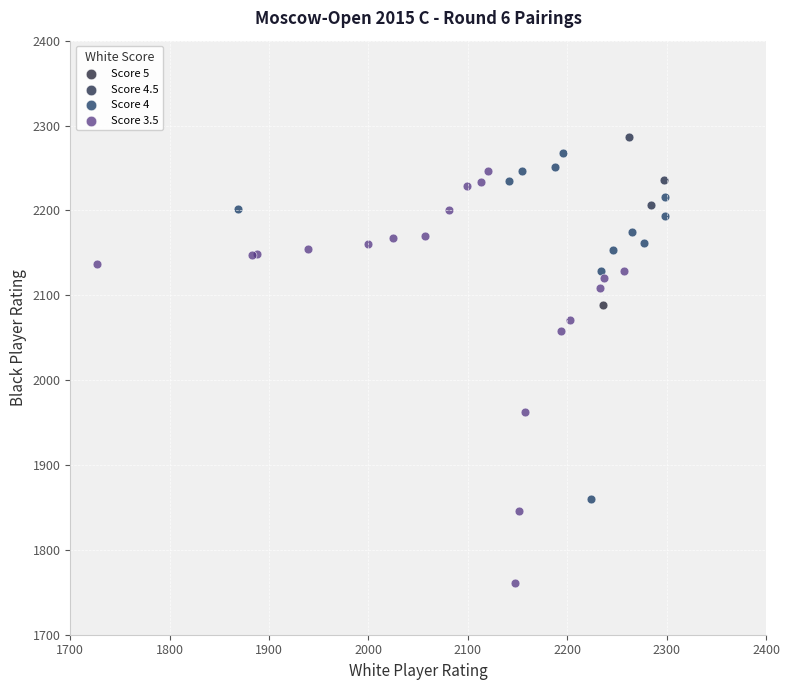

Which series contains the lowest Y value?

Score 3.5